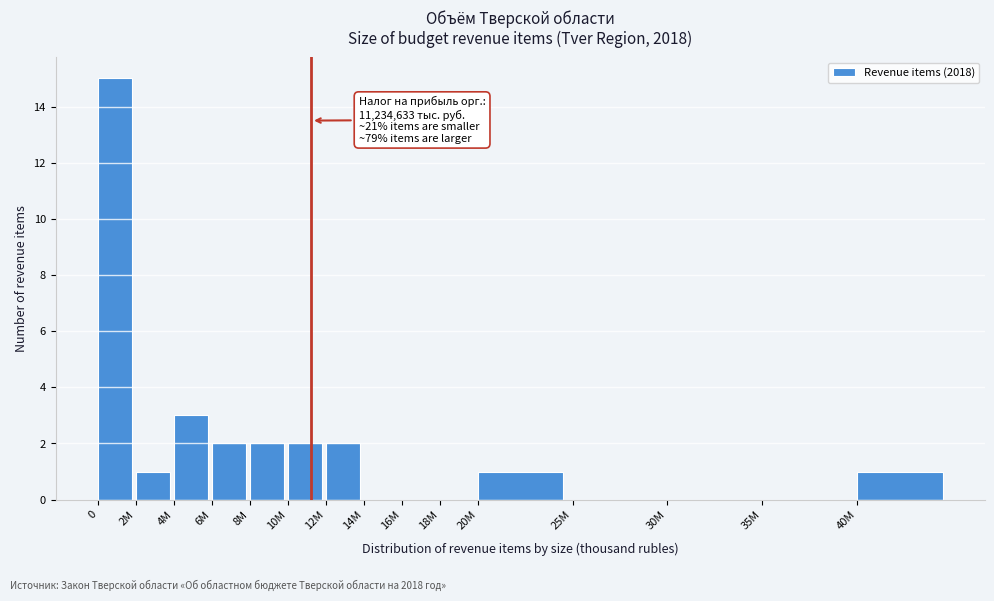

Reading left to right, what are all the values shown in this chart?

0=15	2M=1	4M=3	6M=2	8M=2	10M=2	12M=2	14M=0	16M=0	18M=0	20M=1	25M=0	30M=0	35M=0	40M=1